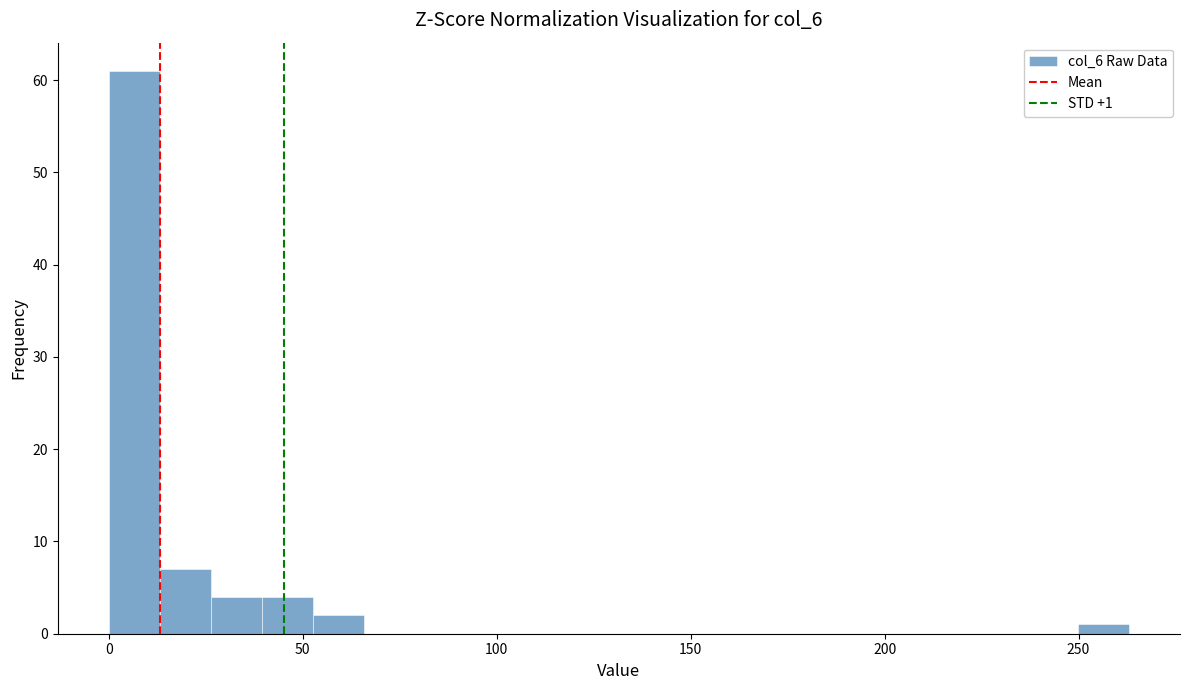

Read against the x-axis, roughly where is the centre of the tallest bar?

5